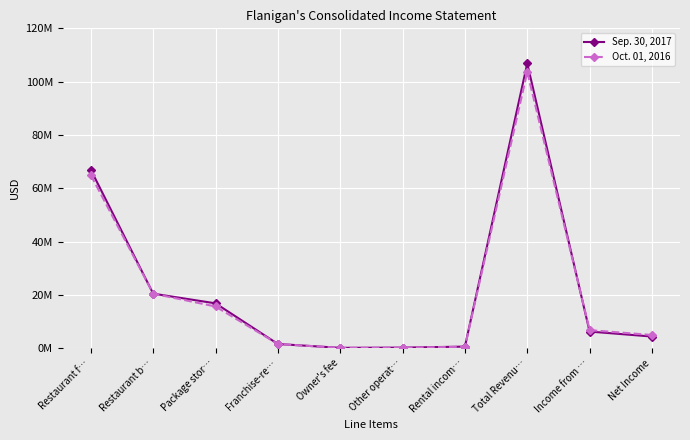

Which series changed the most between Restaurant f… and Other operat…?

Sep. 30, 2017